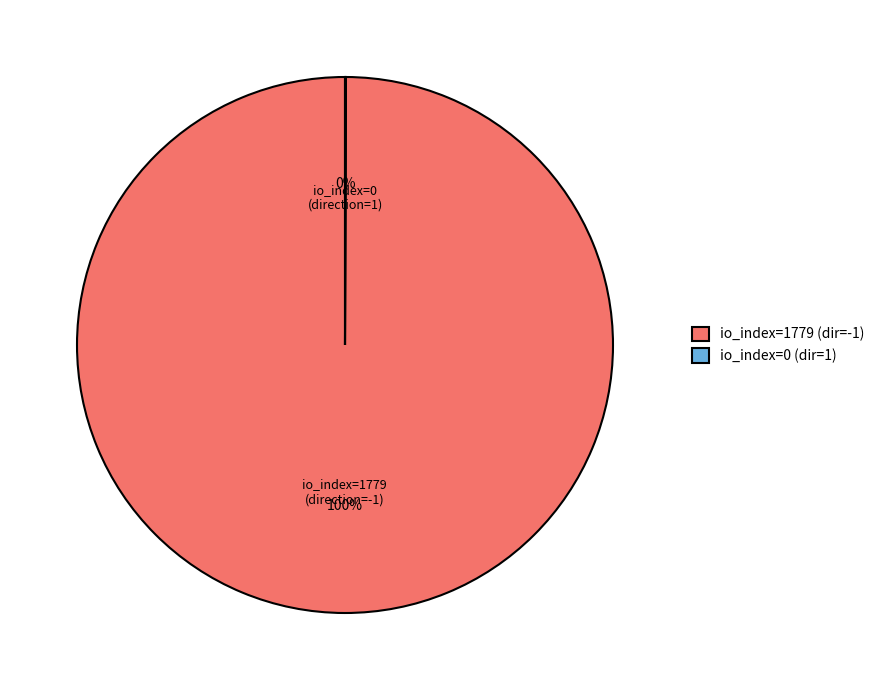

To the nearest percent, what is the difference between the largest and smallest slice percentages?

100%